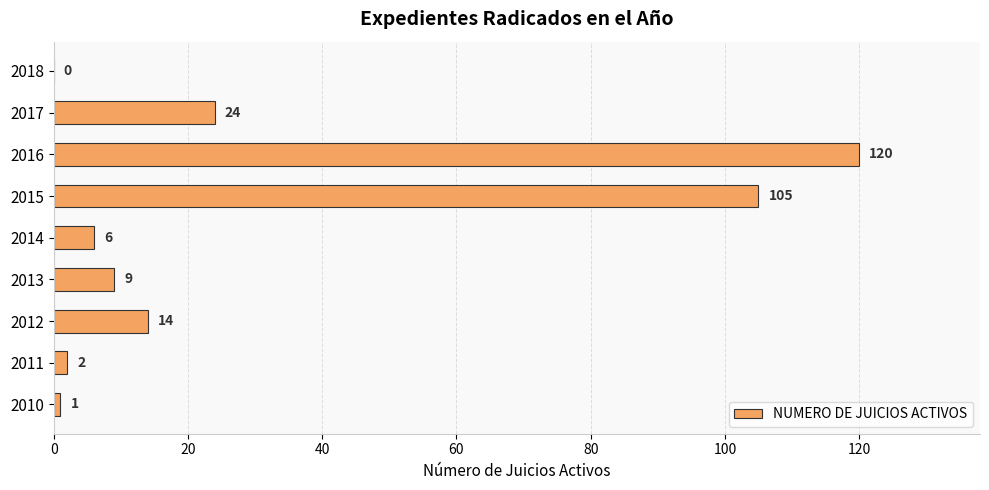

Reading bottom to top, extract all data points from this chart.

2010=1	2011=2	2012=14	2013=9	2014=6	2015=105	2016=120	2017=24	2018=0